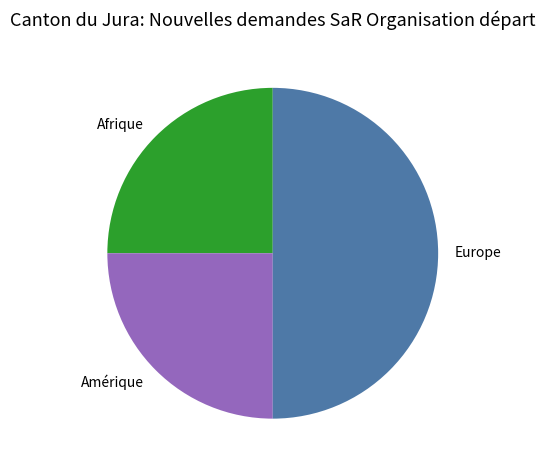

Which category has the biggest portion of the pie?

Europe